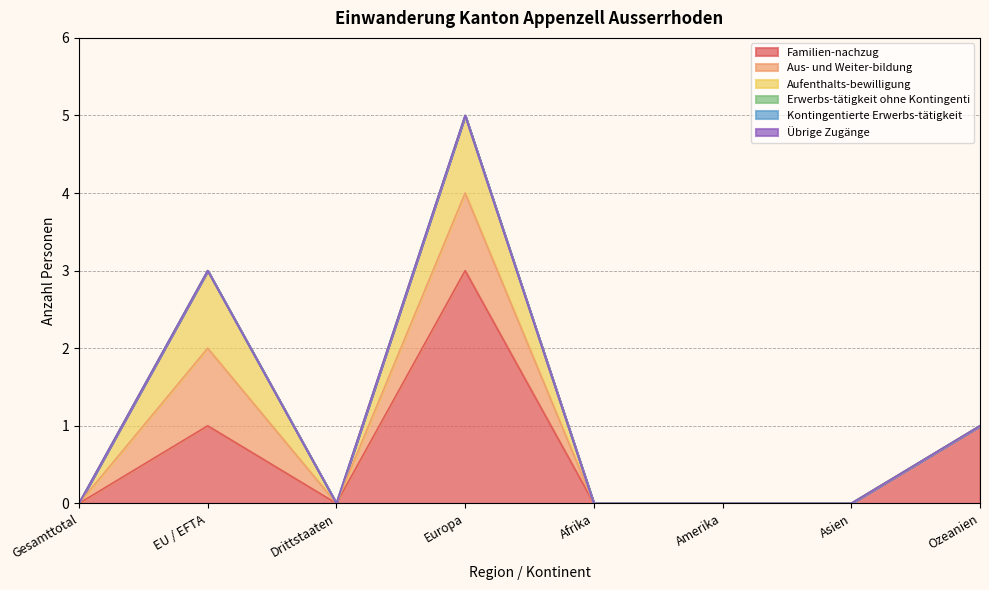

Reading left to right, transcribe all the data shown in this chart.

Familien-nachzug: 0	1	0	3	0	0	0	1
Aus- und Weiter-bildung: 0	1	0	1	0	0	0	0
Aufenthalts-bewilligung: 0	1	0	1	0	0	0	0
Erwerbs-tätigkeit ohne Kontingenti: 0	0	0	0	0	0	0	0
Kontingentierte Erwerbs-tätigkeit: 0	0	0	0	0	0	0	0
Übrige Zugänge: 0	0	0	0	0	0	0	0